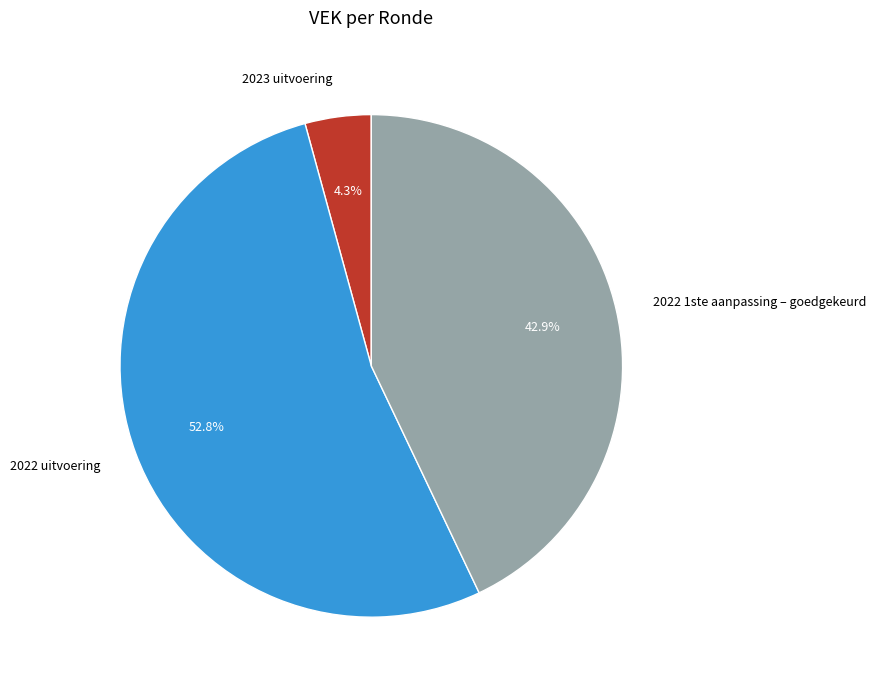

What is the largest slice in the pie chart?

2022 uitvoering